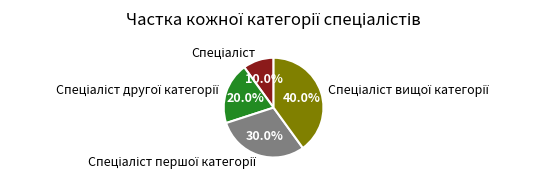

Is there a majority slice in this chart?

No